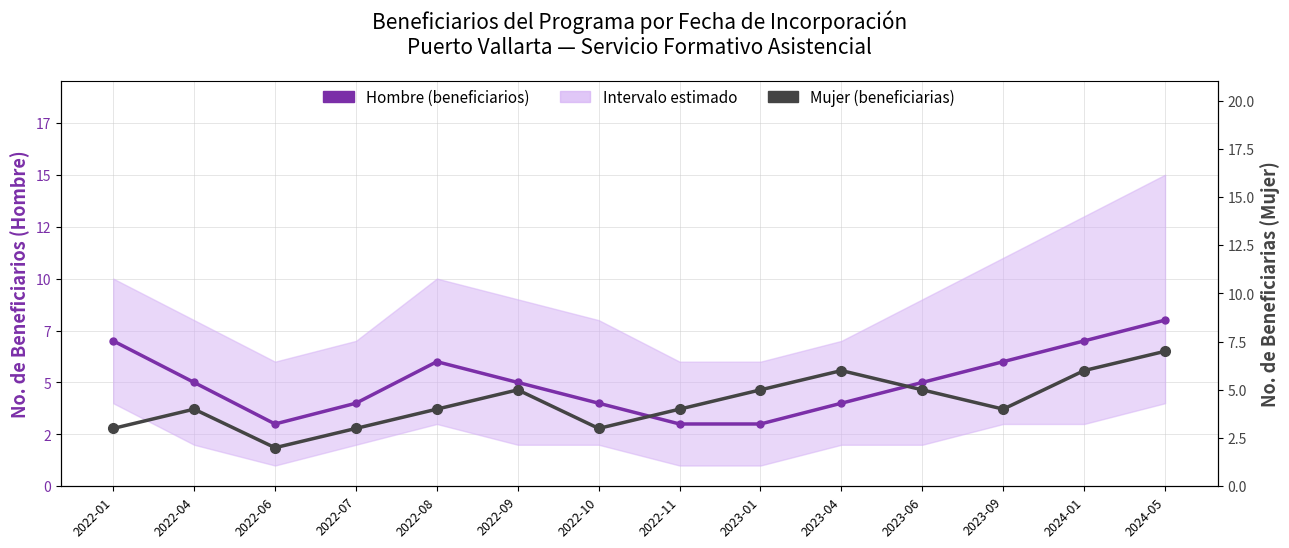

Is the value of Hombre (beneficiarios) at 2022-06 greater than the value of Mujer (beneficiarias) at 2022-07?

No